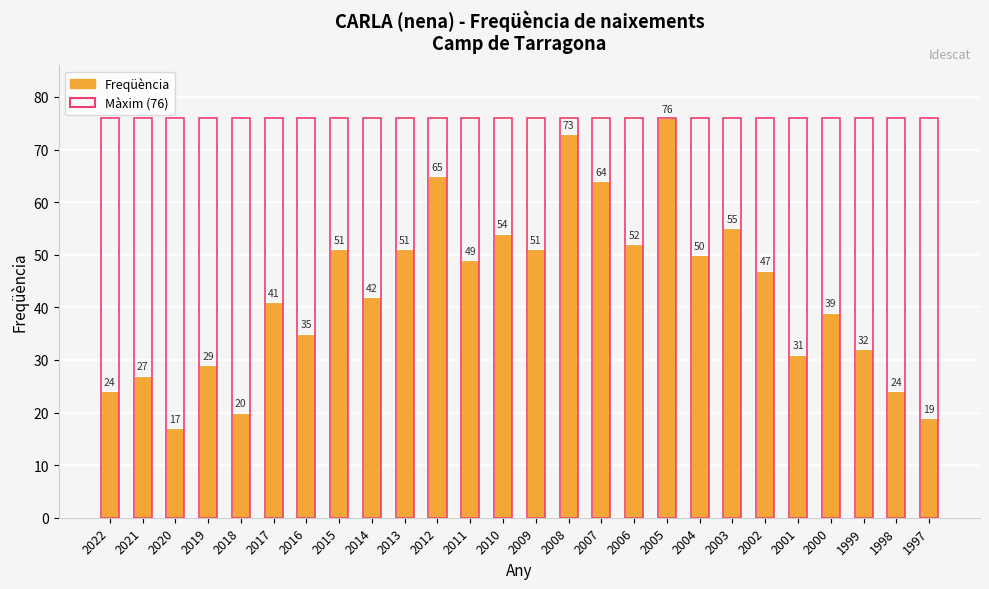

Read the Freqüència value at 2016.

35